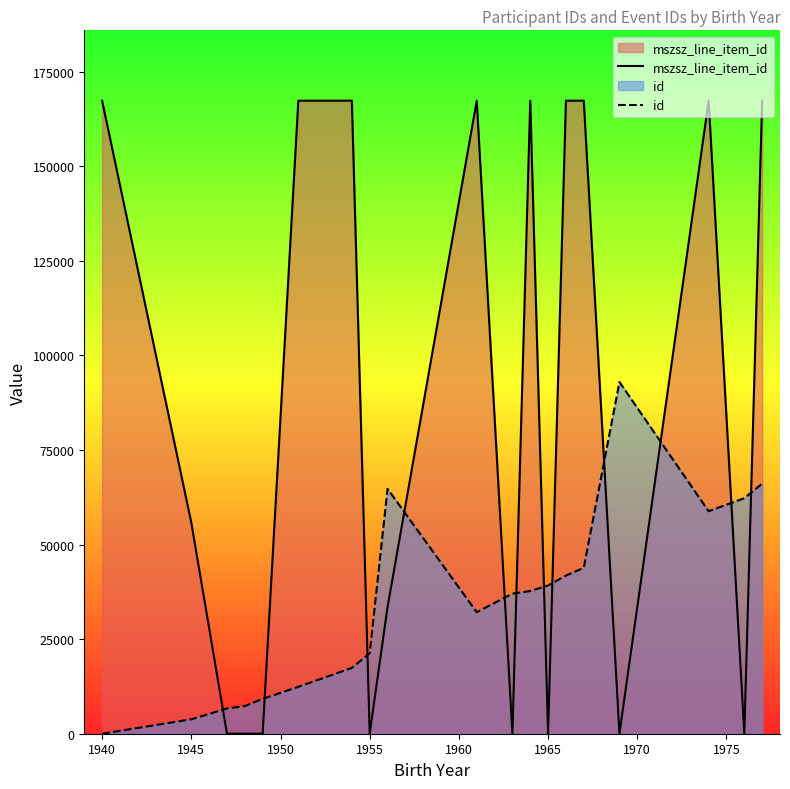

Reading left to right, extract all data points from this chart.

mszsz_line_item_id: 167298.1	55774.5	0.0	0.0	12.7	167298.1	167298.1	8.5	33469.8	167298.1	12.7	167298.1	12.7	167298.1	167298.1	12.7	167298.1	0.0	167298.1
id: 0.0	3807.2	6676.6	7306.5	9212.9	12395.8	17392.8	21270.0	64725.3	32114.9	37027.9	37708.1	39169.4	41781.3	43855.6	92943.4	58796.1	62256.2	66085.8